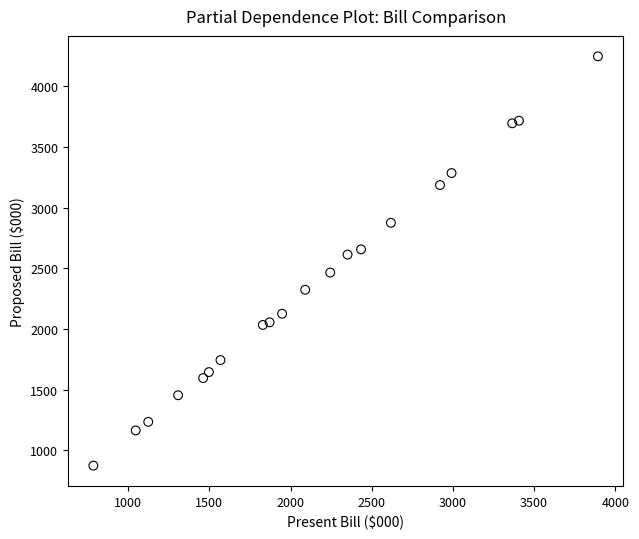

What is the range of X values (max minus min)?

3107.5